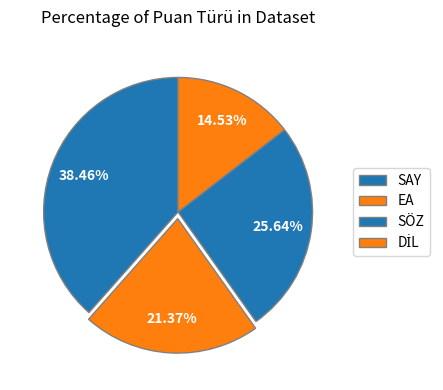

How many slices are in this pie chart?

4